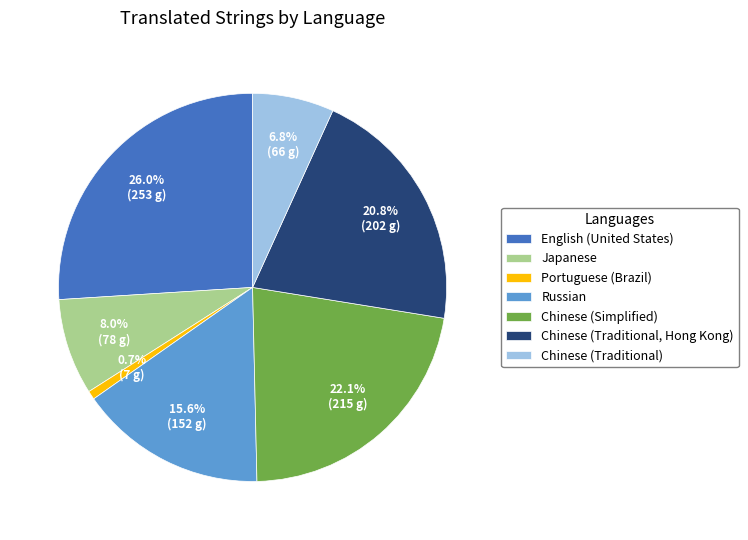

Between Chinese (Traditional) and Portuguese (Brazil), which is larger?

Chinese (Traditional)